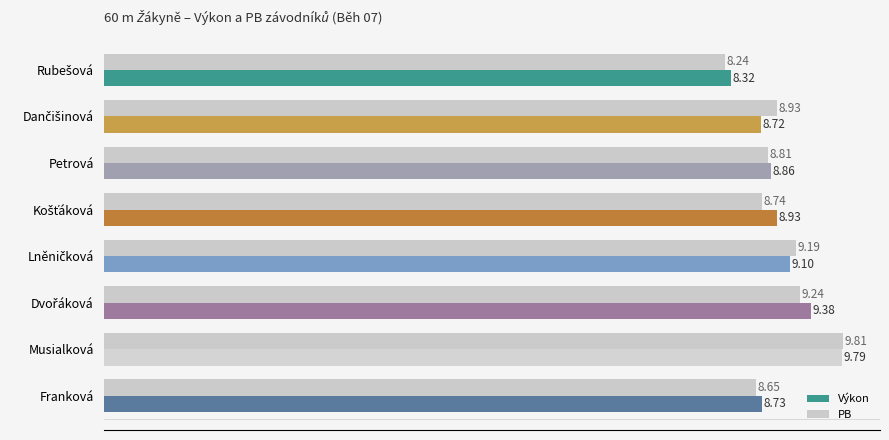

At which category is the sum across all series the highest?

Musialková